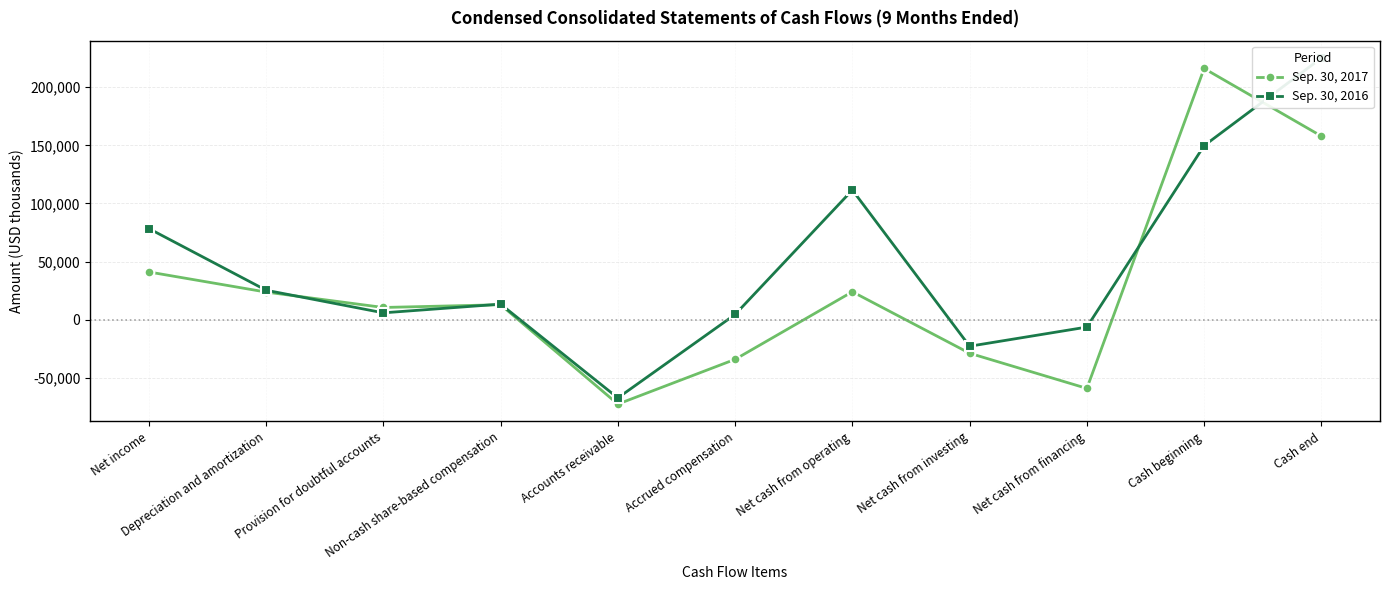

What is the label of the 6th point from the left?

Accrued compensation